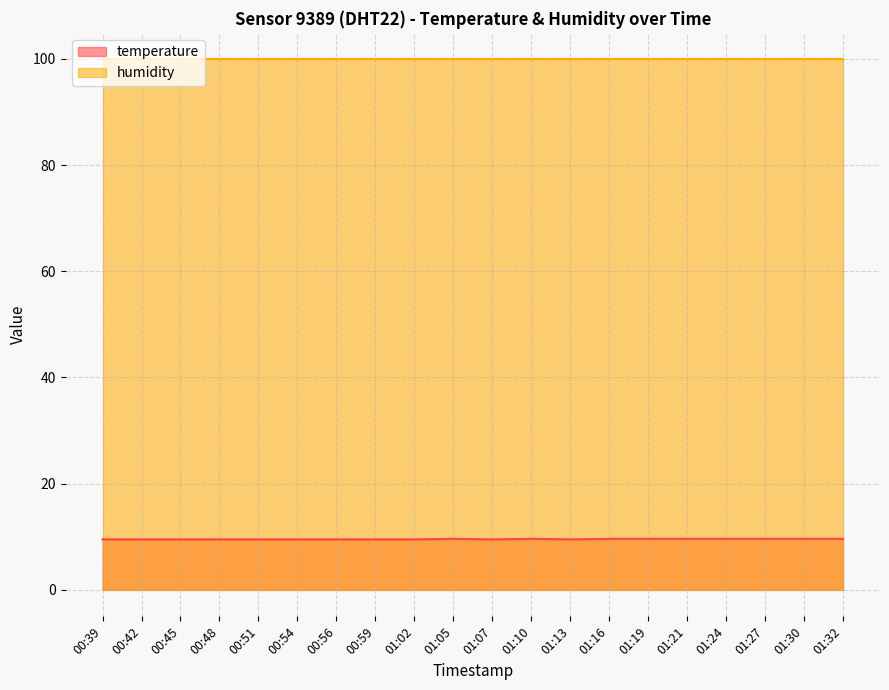

What is the greatest value displayed?

99.9